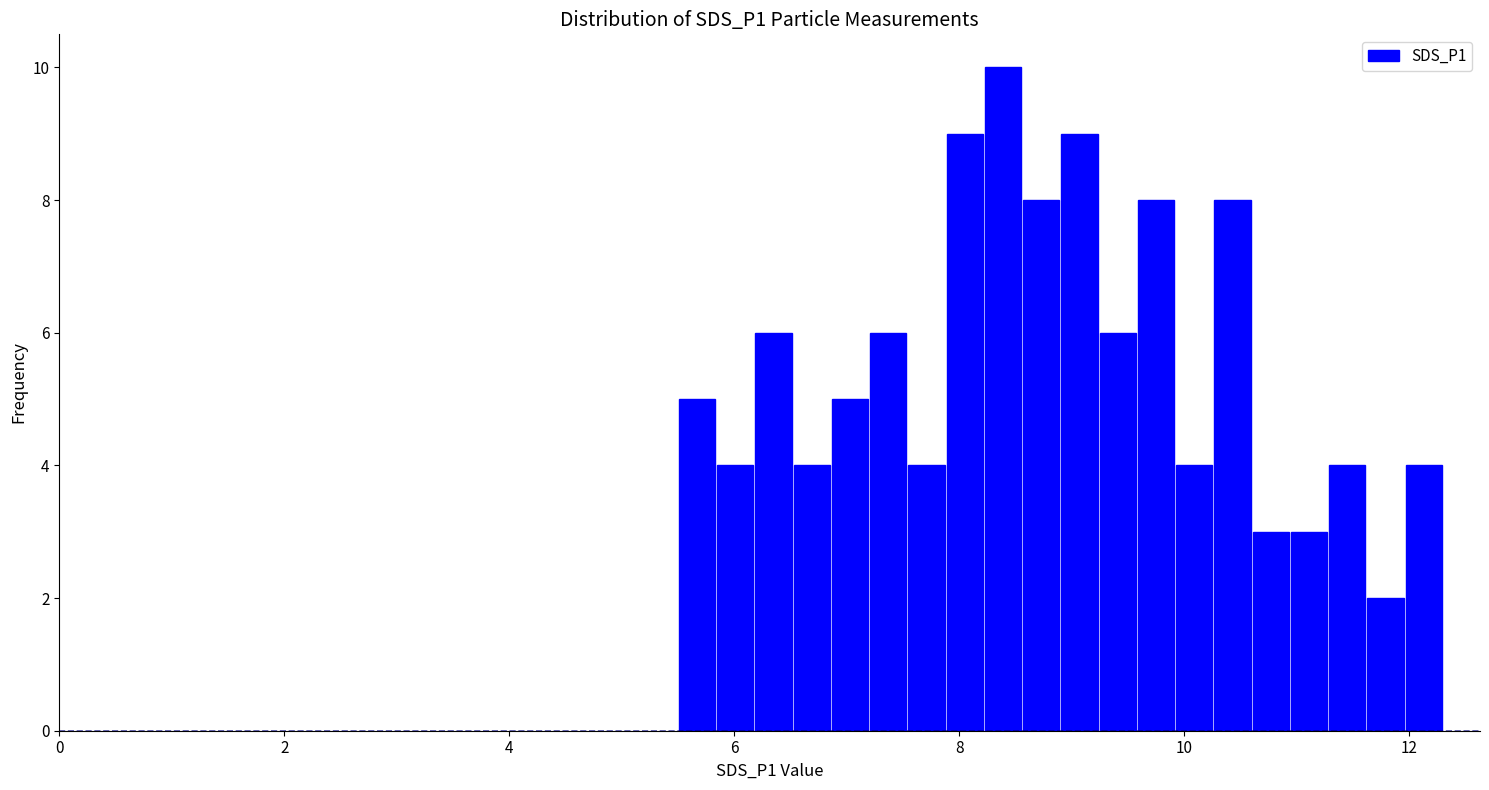

Read against the x-axis, roughly where is the centre of the tallest bar?

8.4